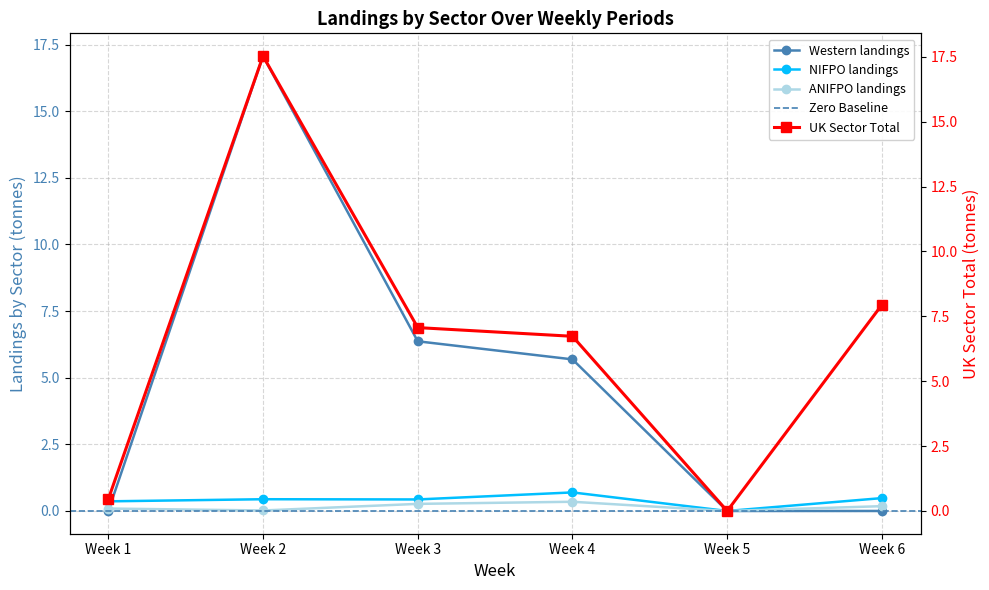

Which series has the largest total across all categories?

UK_Sector_Total